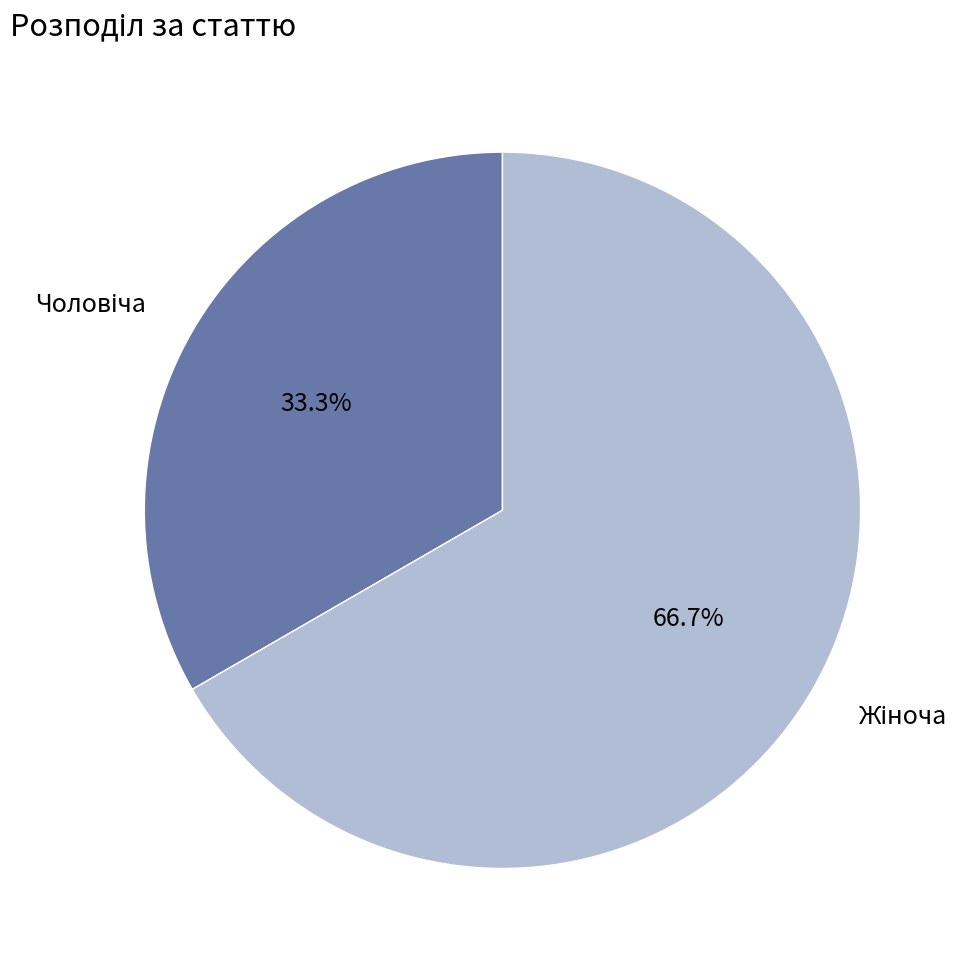

Does any single category account for the majority?

Yes